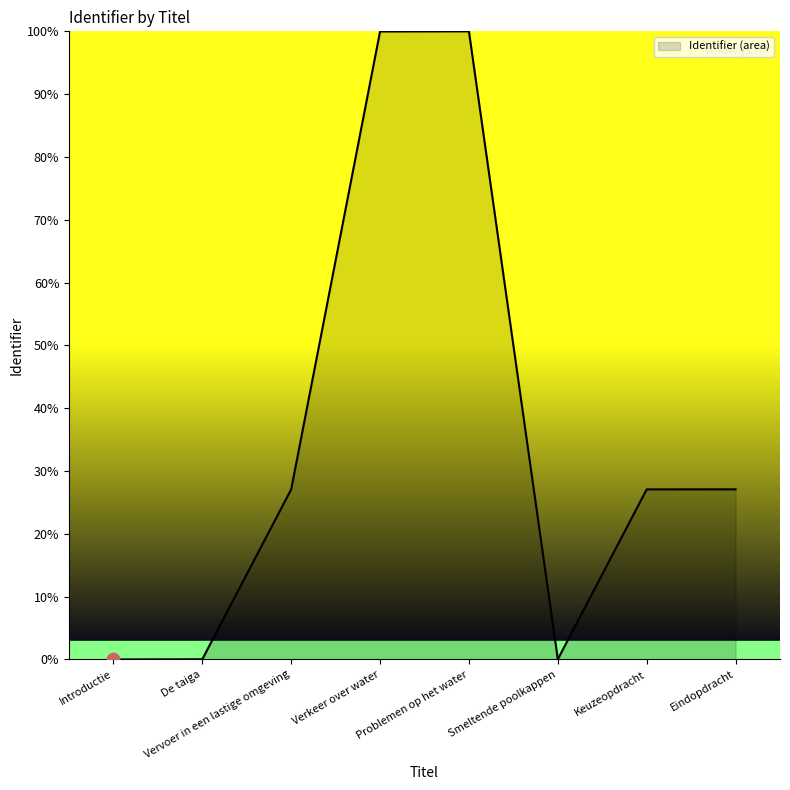

Which has a higher value, De taiga or Keuzeopdracht?

Keuzeopdracht